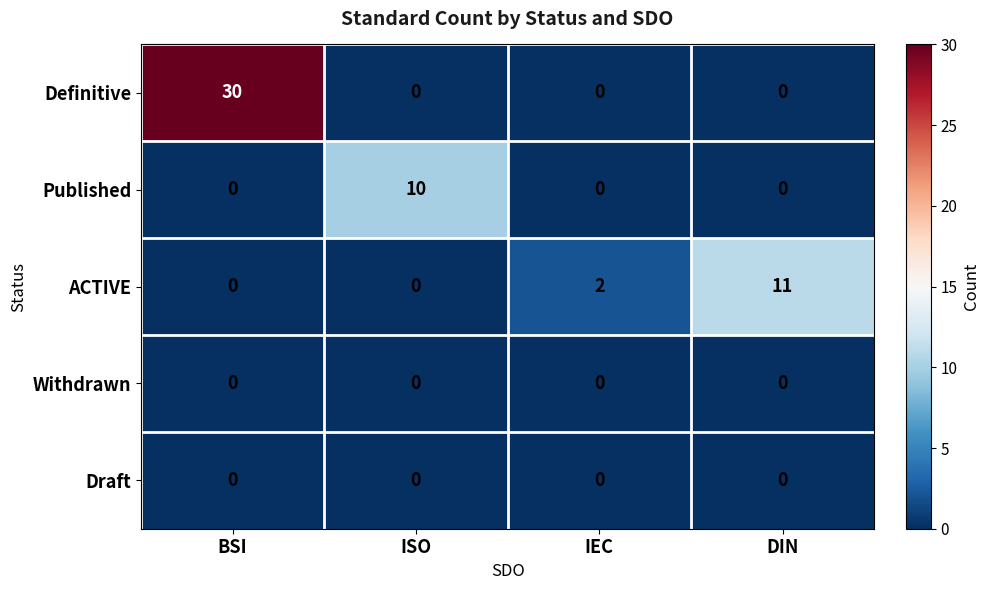

What is the sum of all Definitive values?

30